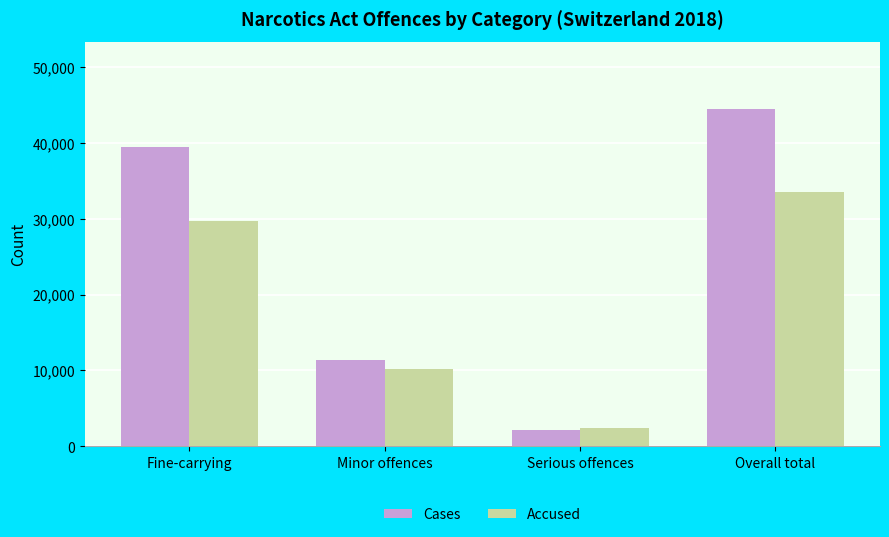

Where is Accused nearest to the value 17926?

Minor offences